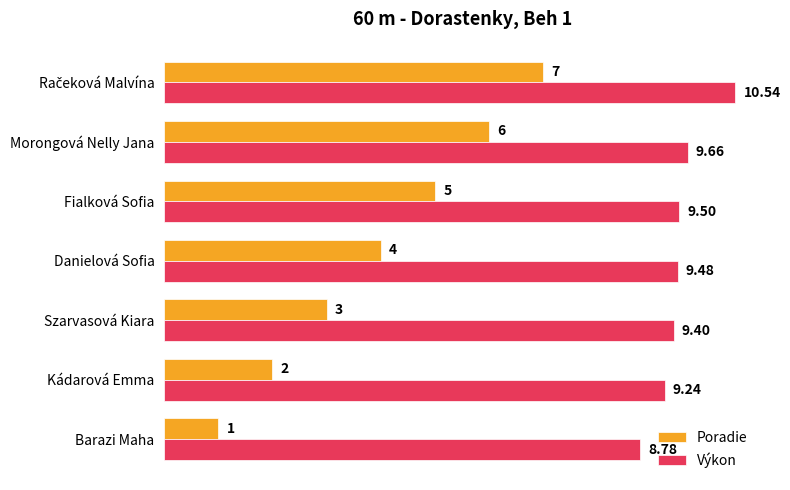

Where is Výkon nearest to the value 9?

Barazi Maha